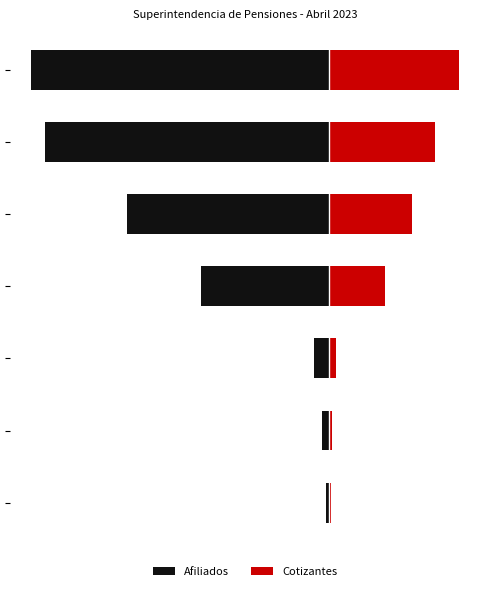

What is the difference between the second highest and minimum values in the Cotizantes series?

516755